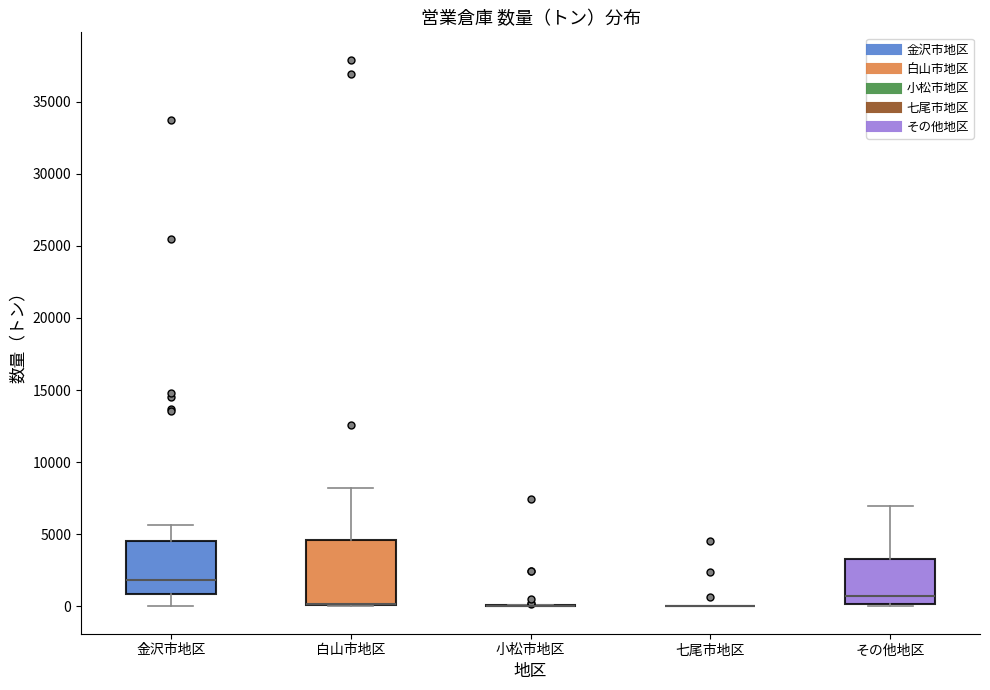

Reading left to right, read every box against the y-axis: the position of its median line, the range the box covers, and the ends of its whiskers. The values are not printed on the chart, so give them approximately, as read against the axis.

金沢市地区: median 2000, box 1000 to 4500, whiskers 0 to 5500
白山市地区: median 0 (drawn on the box's lower edge), box 0 to 4500, whiskers 0 to 8000
小松市地区: box collapsed to a line at 0, whiskers 0 to 0
七尾市地区: box collapsed to a line at 0, whiskers 0 to 0
その他地区: median 500, box 0 to 3500, whiskers 0 (just below the box's lower edge) to 7000